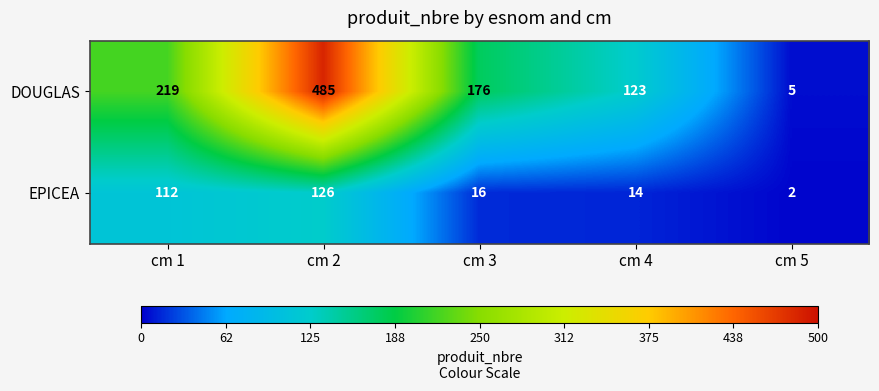

Which category has the lowest value in the DOUGLAS series?

cm 5